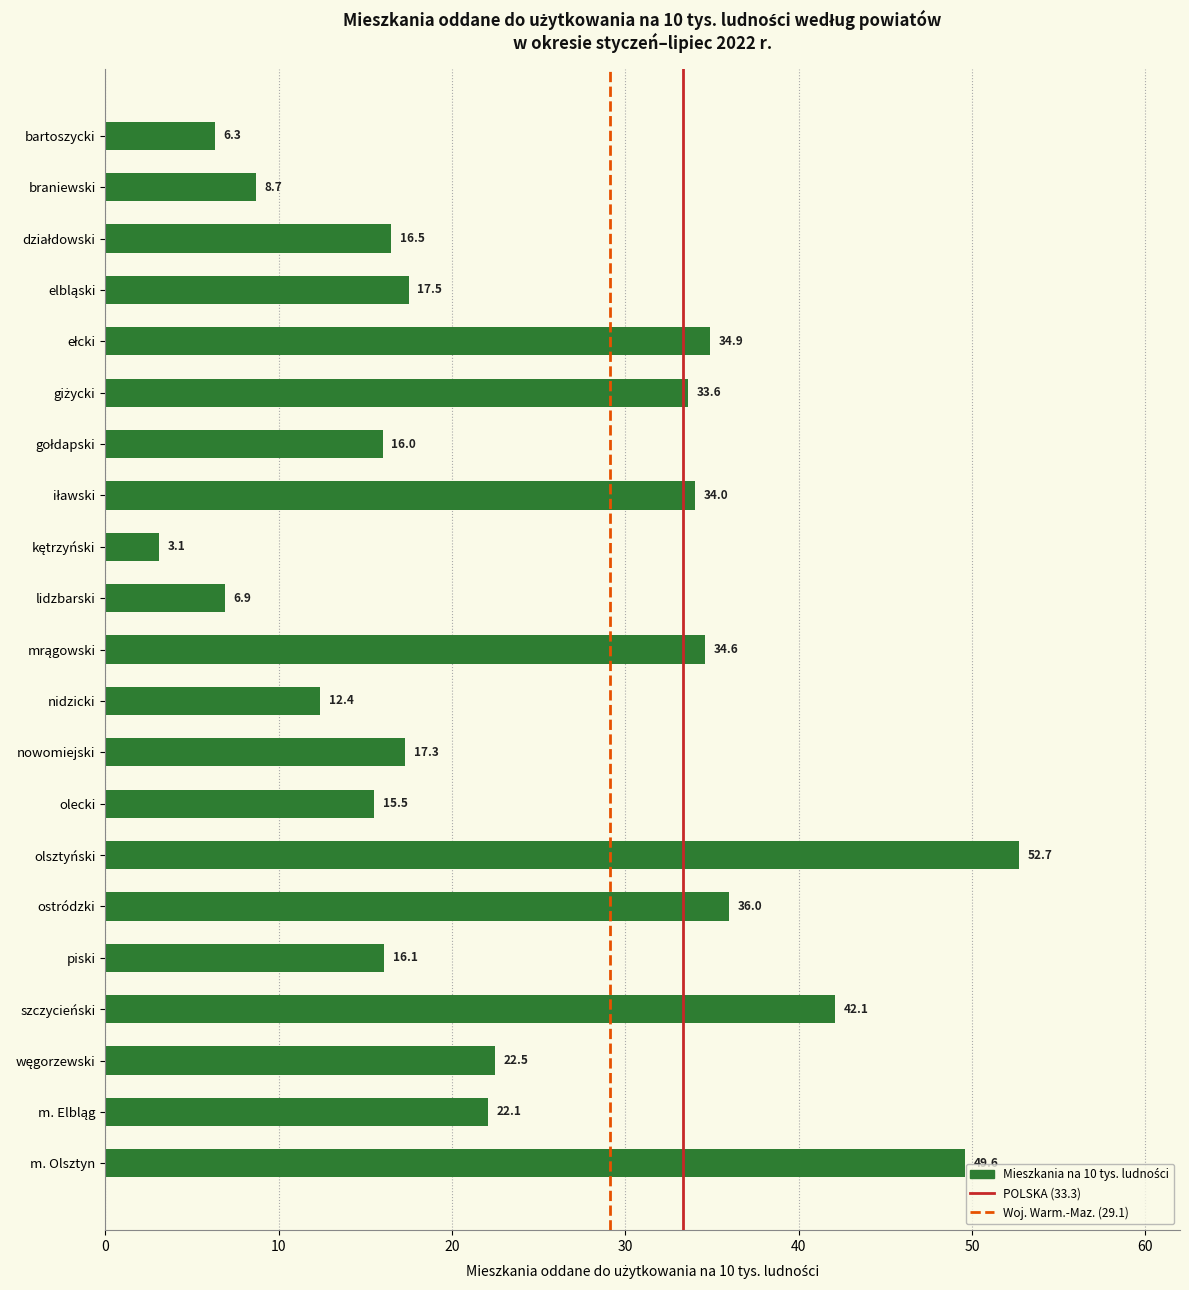

What is the smallest value displayed?

3.1